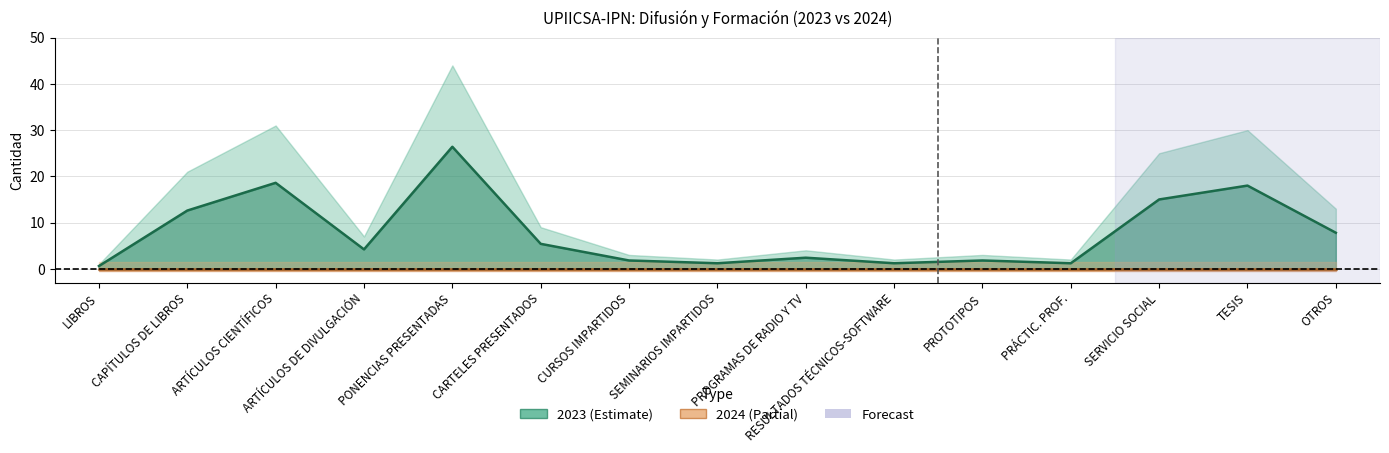

What is the approximate value at LIBROS?

0.6